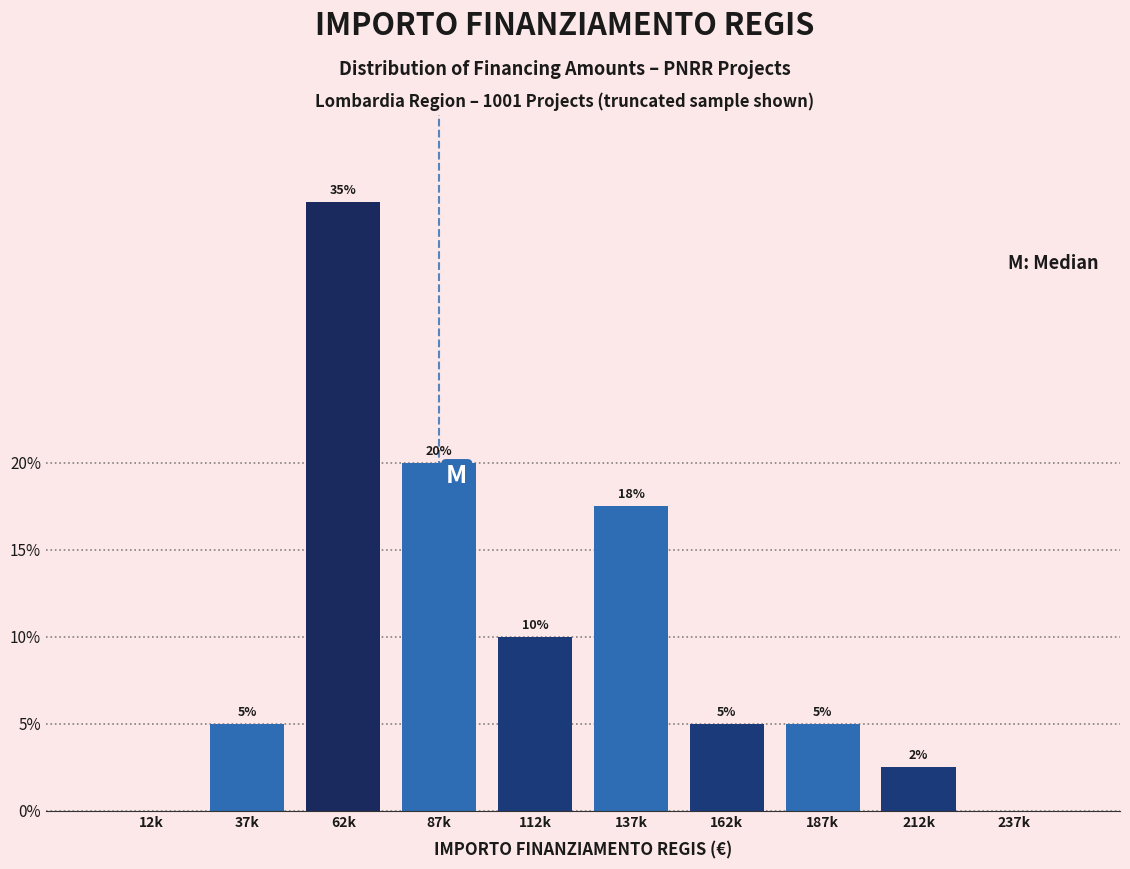

The chart shows a value of 8.4 at 187k. True or false?

False